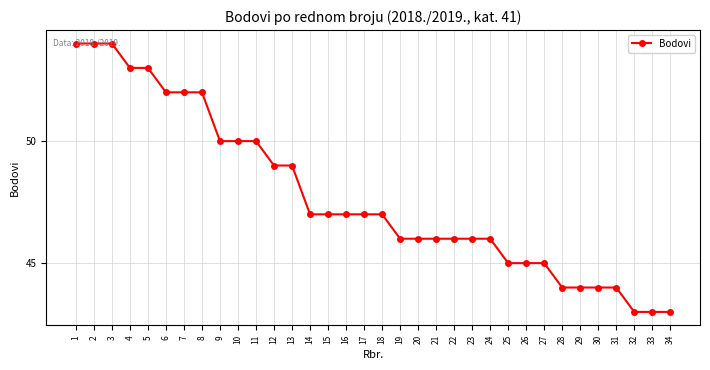

What is the difference between the maximum and minimum values?

11